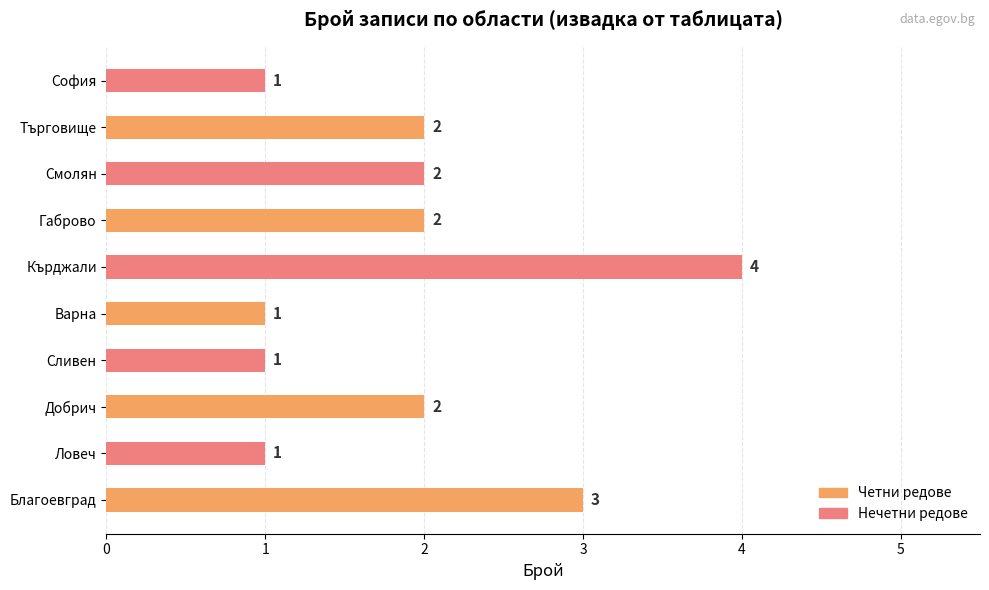

What value does the data have at Благоевград?

3